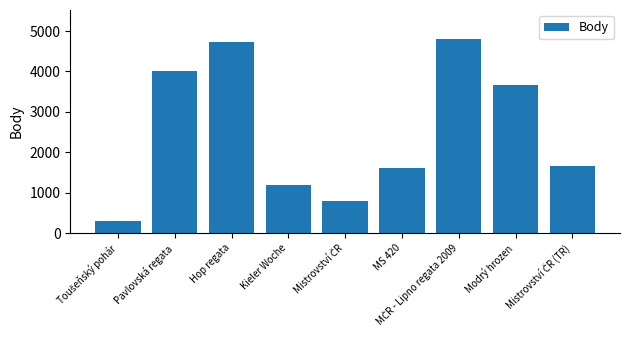

Is it true that the value at Pavlovská regata is 5986?

False